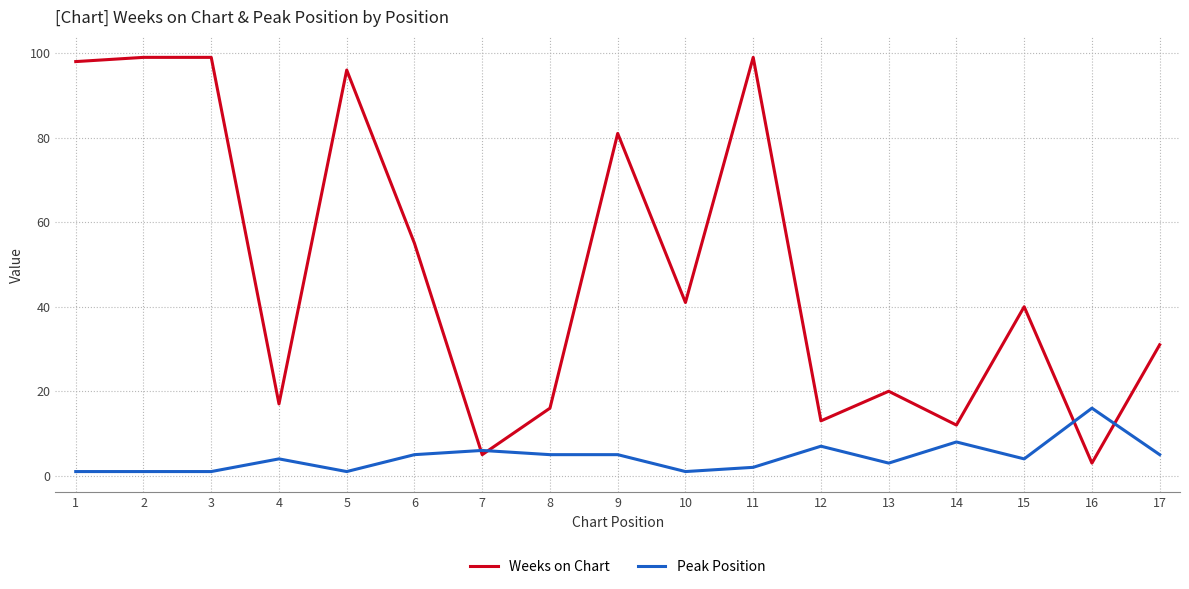

What is the maximum value for Weeks on Chart?

99